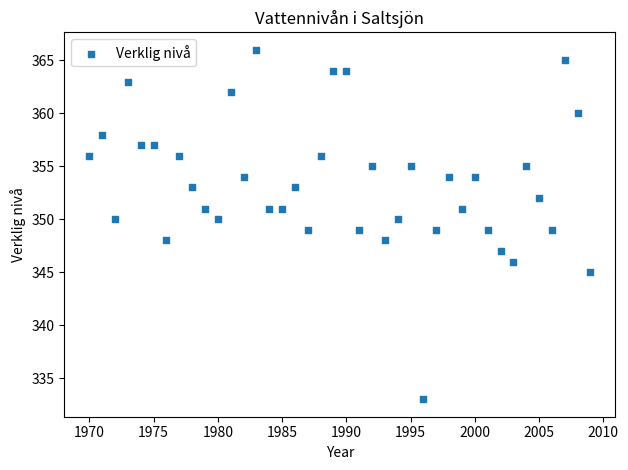

What is the range of X values (max minus min)?

39